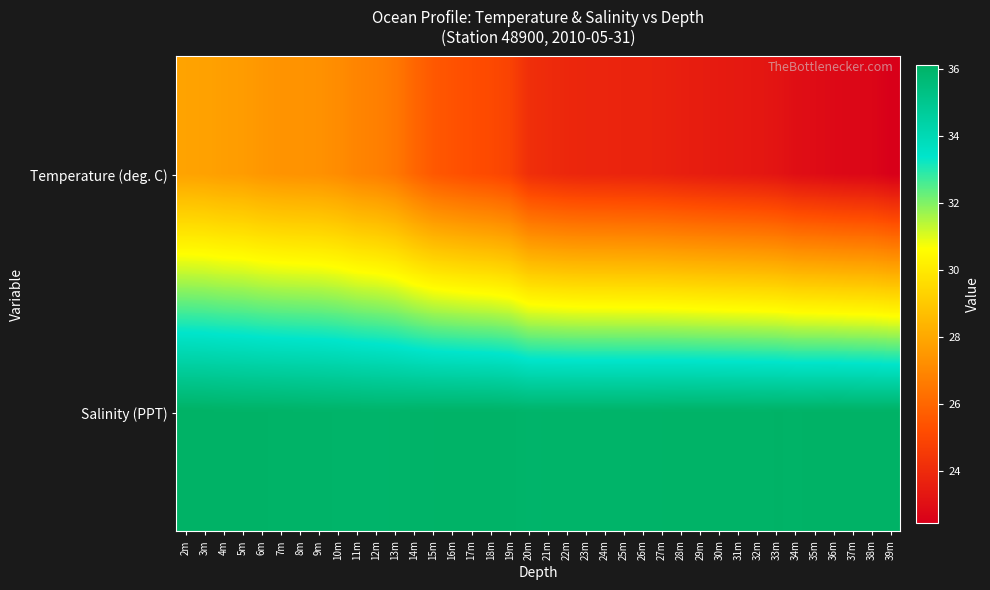

What is the total value across all series at 13m?

62.5